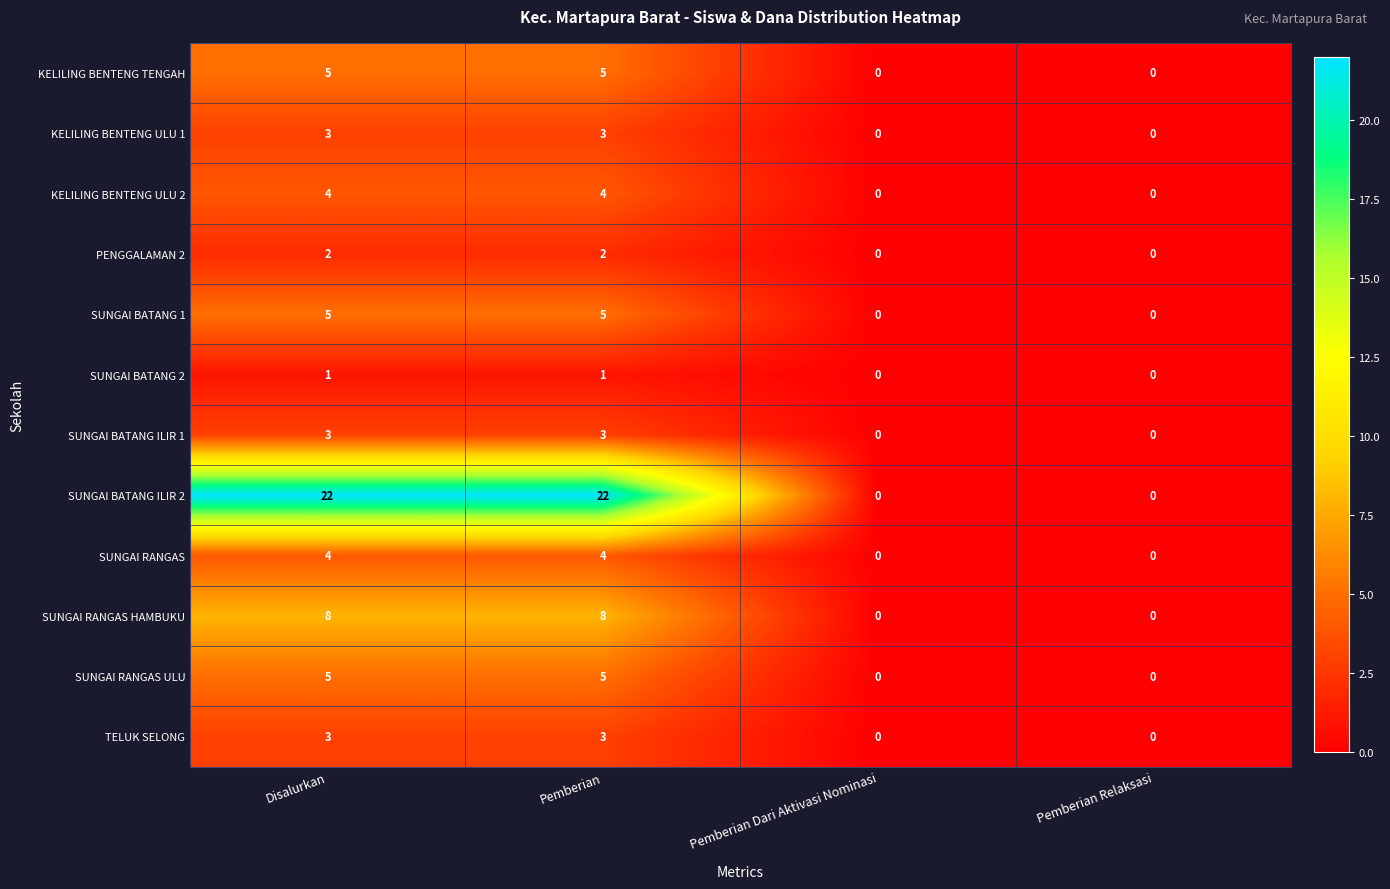

What is the maximum value shown in the chart?

22